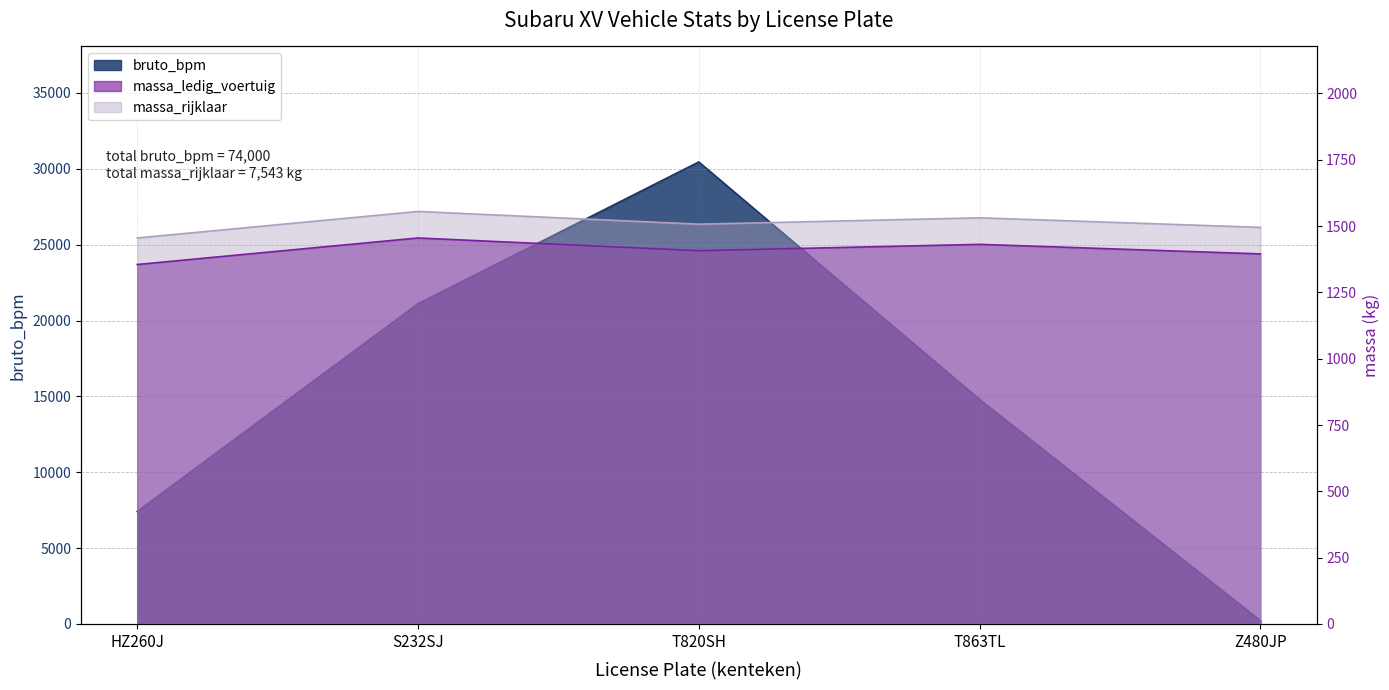

What is the maximum value for massa_ledig_voertuig?

1455